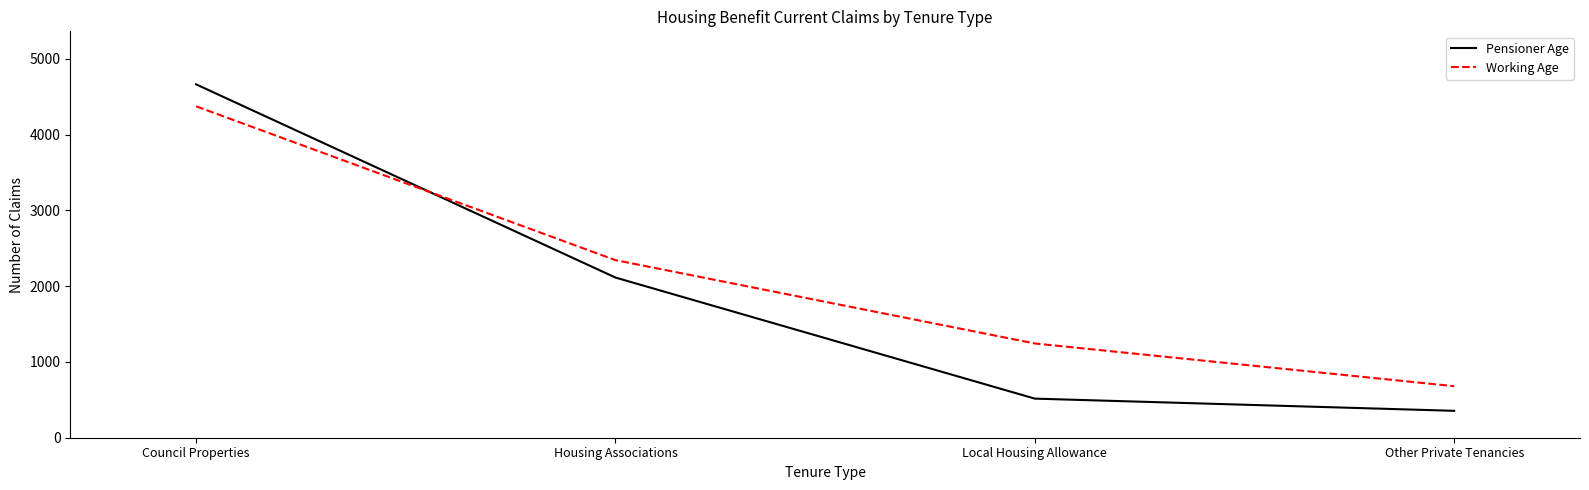

What is the difference between the maximum and minimum values in the Working Age series?

3694